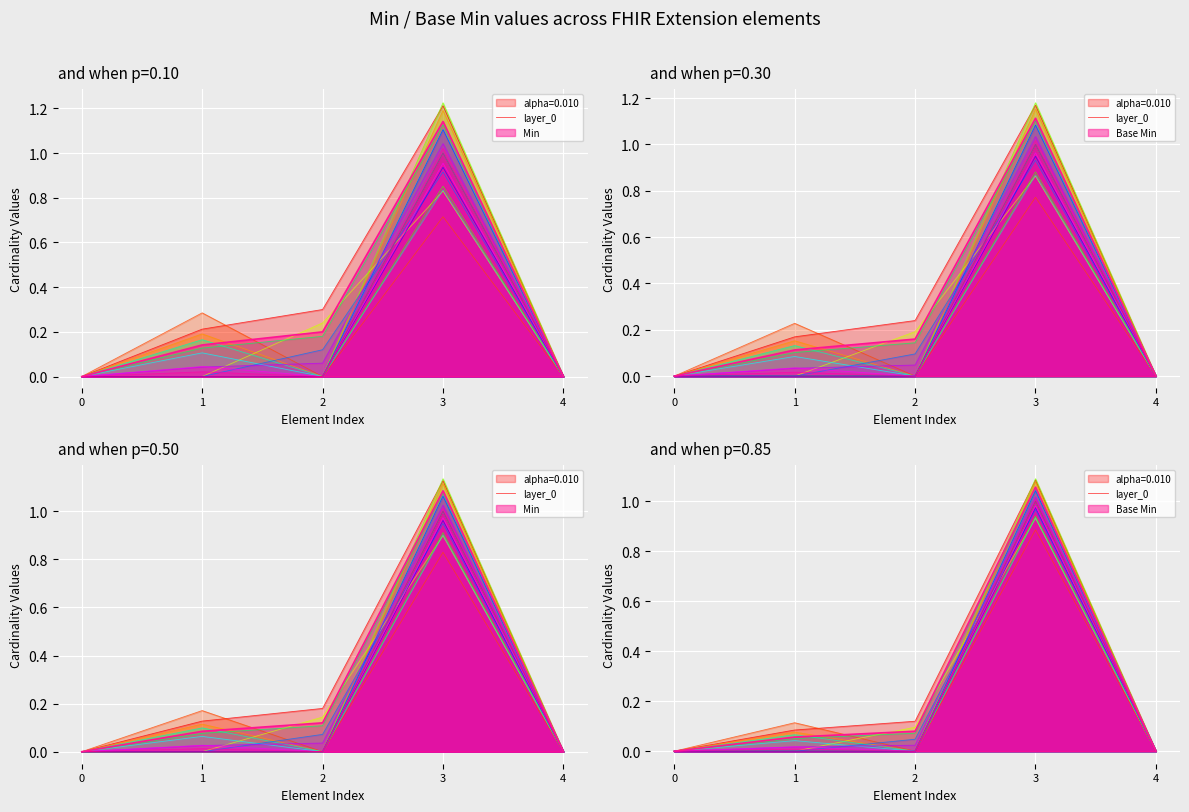

Which category has the highest value across all series?

3